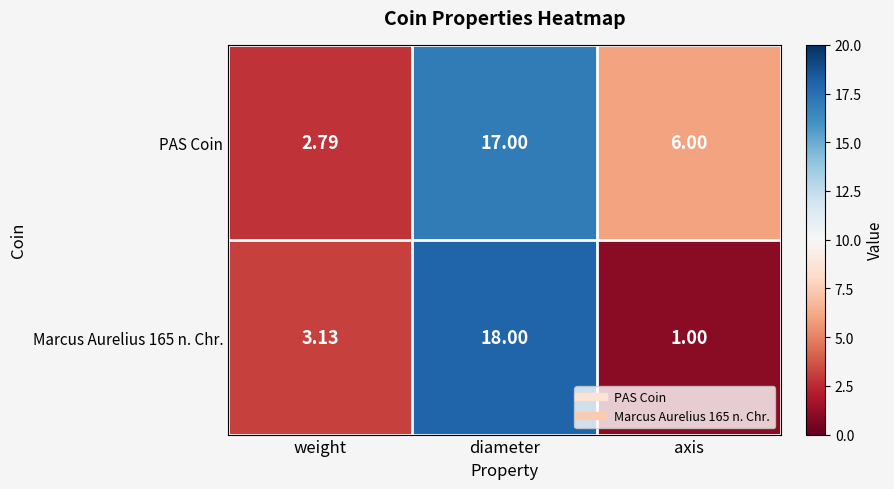

Which series has the largest total across all categories?

PAS Coin